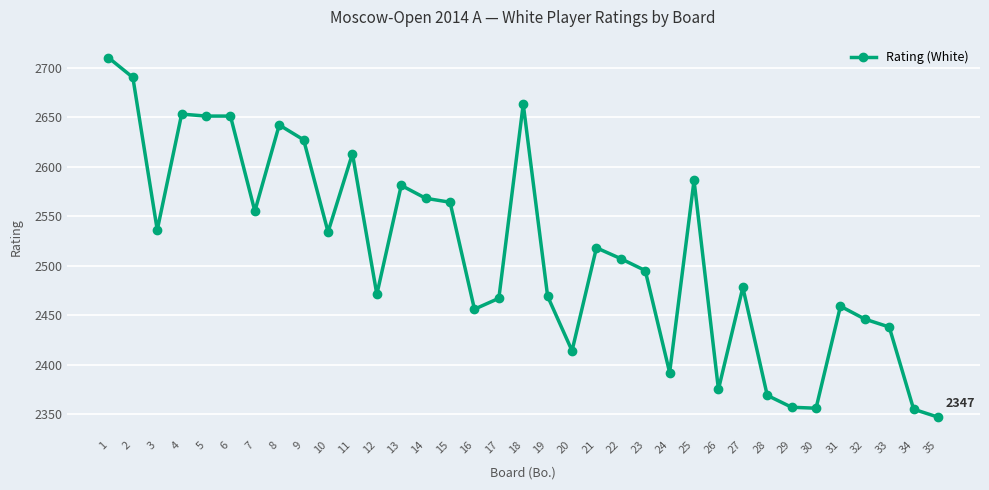

What is the value of the 27th point from the left?

2478